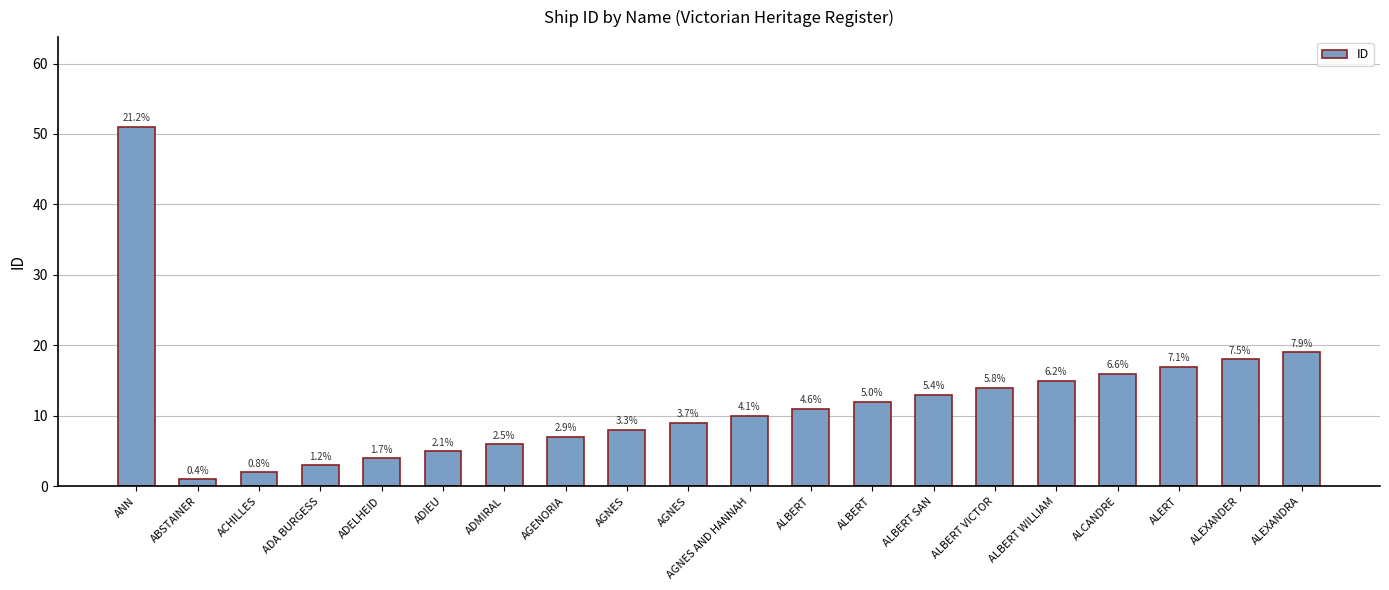

Does the chart contain any negative values?

No